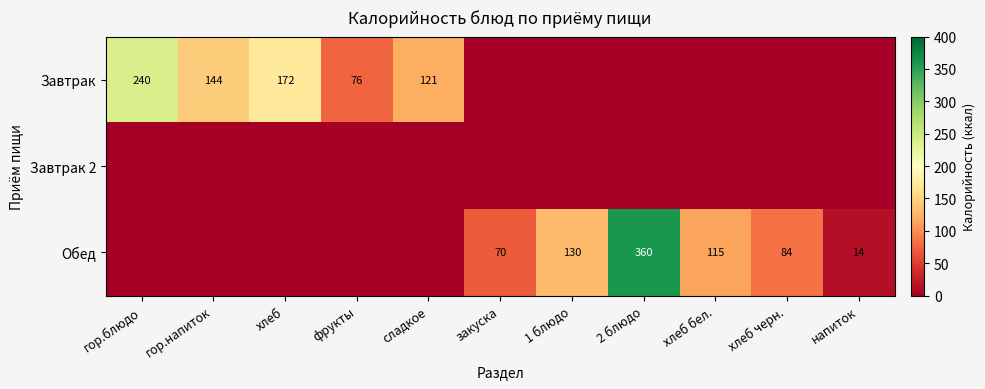

How many categories are shown in the chart?

11